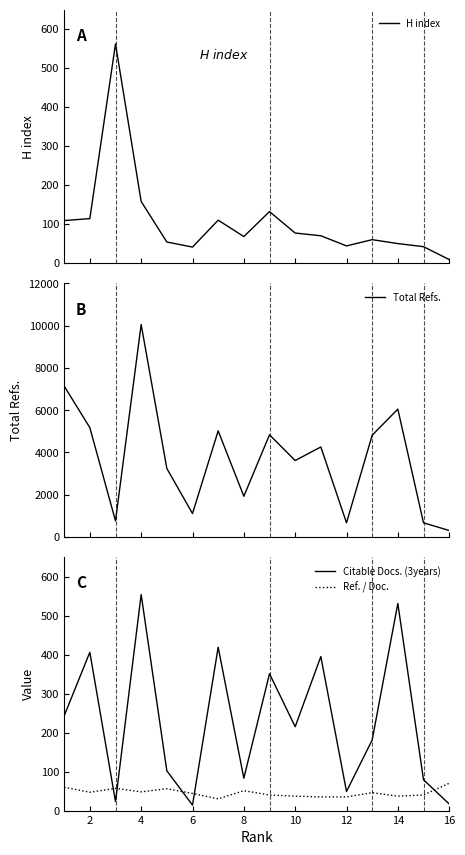

How many times do H index and Ref. / Doc. cross each other?

3